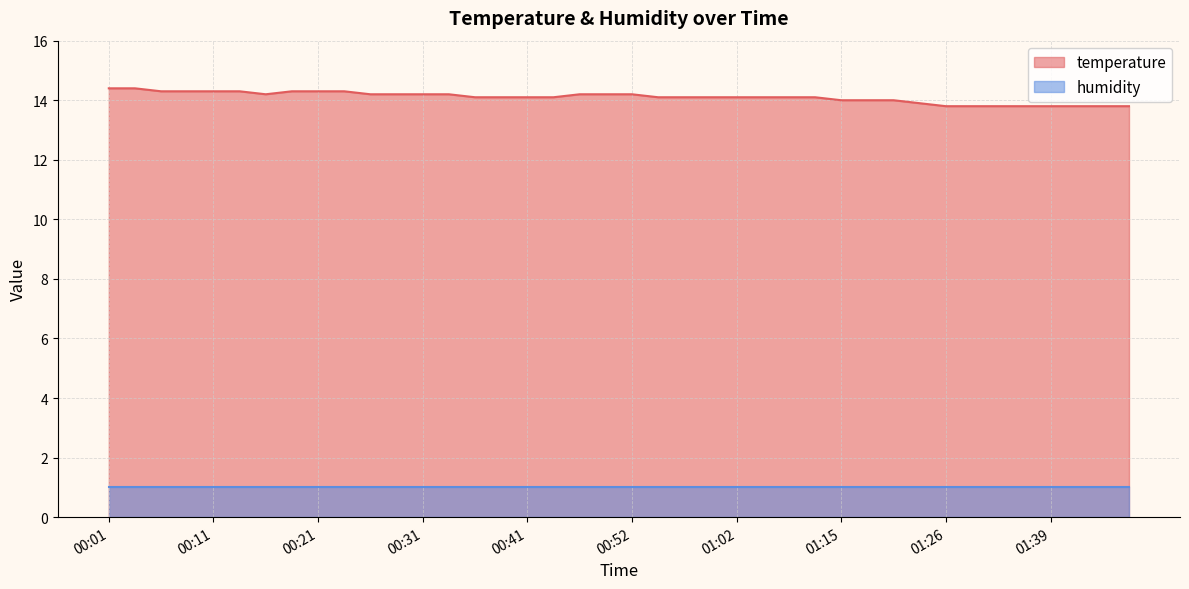

What position from the right is 00:11?

36